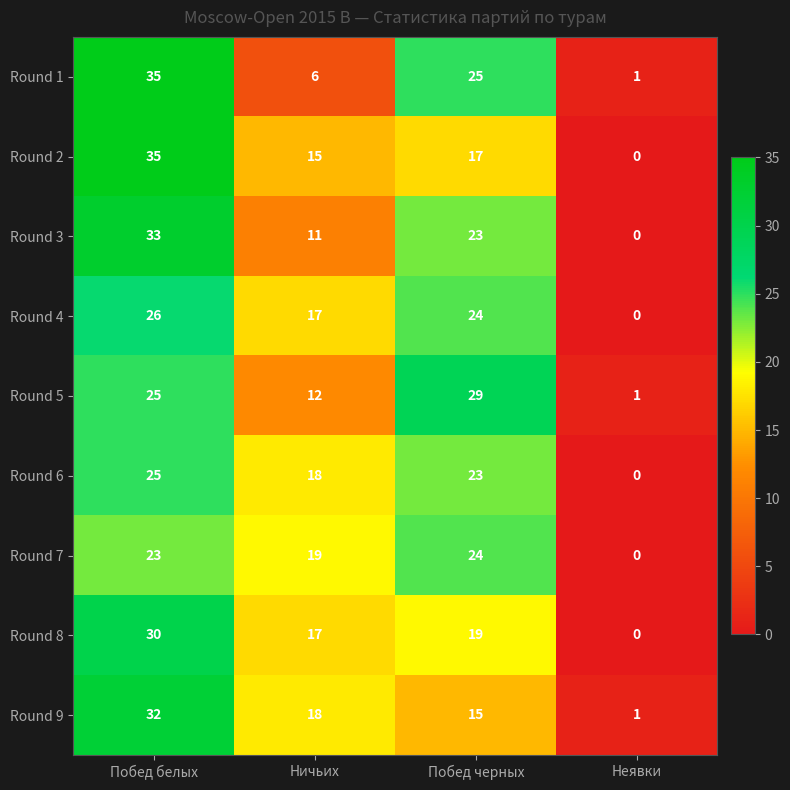

What is the difference between the highest and lowest values at Побед черных?

14